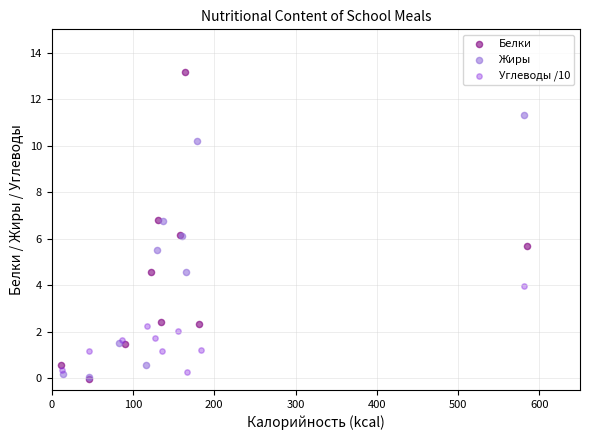

What are all the series names shown in the legend?

Белки, Жиры, Углеводы /10